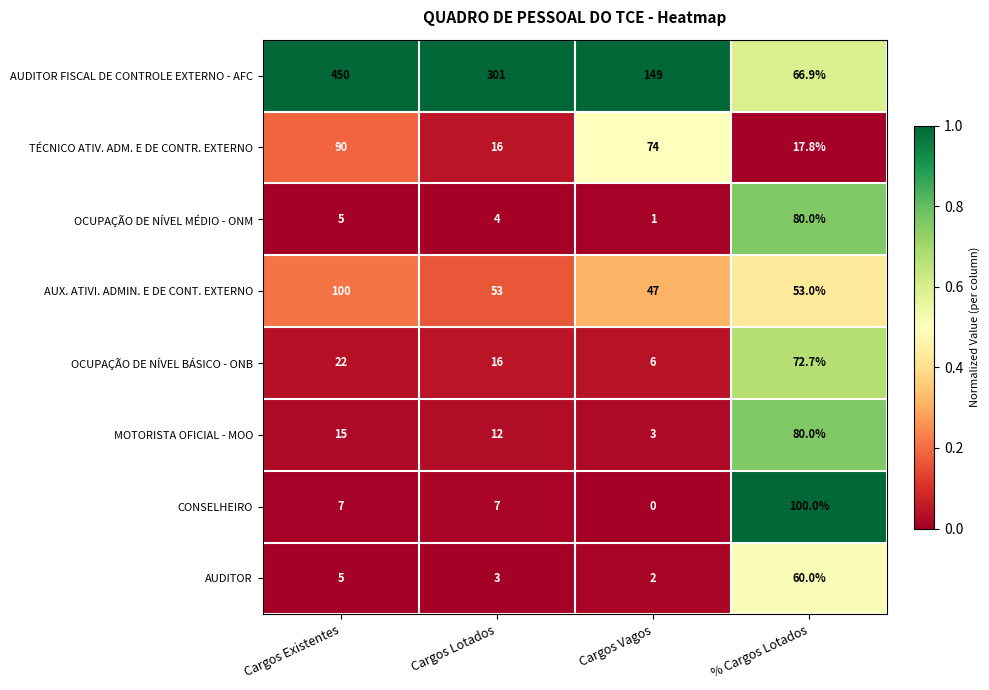

True or false: CONSELHEIRO has a value of -36.8 at Cargos Vagos.

False